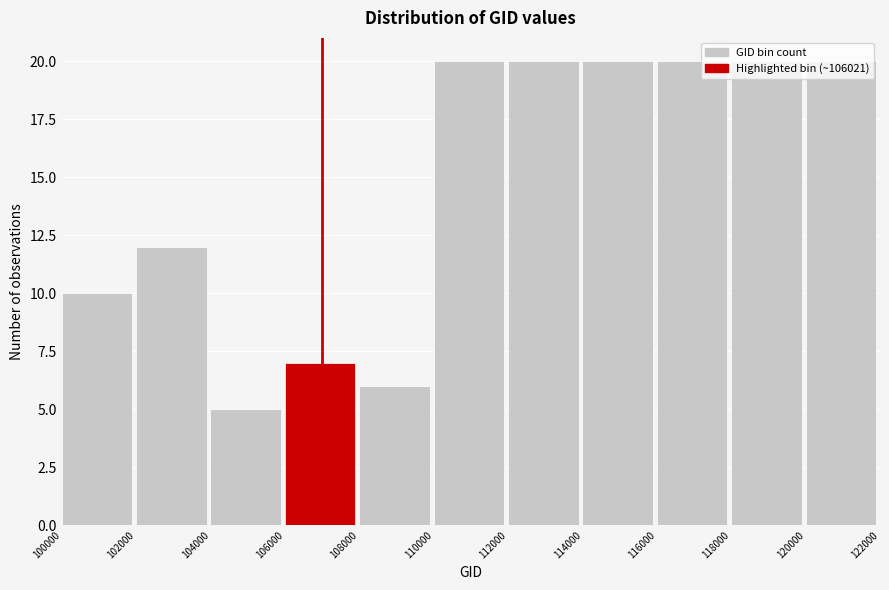

Reading left to right, transcribe this chart: for each bar, give the range it covers on the x-axis and its height. The values are not printed on the chart, so give them approximately, as read against the axis.

100000 to 102000: 10
102000 to 104000: 12
104000 to 106000: 5
106000 to 108000: 7
108000 to 110000: 6
110000 to 112000: 20
112000 to 114000: 20
114000 to 116000: 20
116000 to 118000: 20
118000 to 120000: 20
120000 to 122000: 20